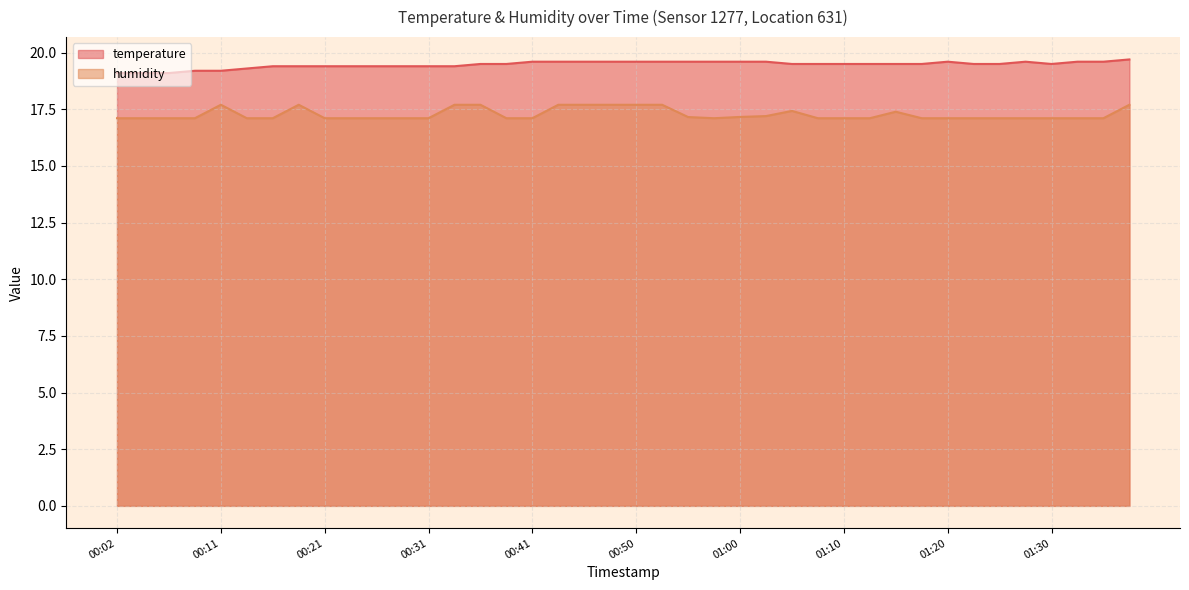

What is the difference between the temperature values at 00:26 and 01:08?

0.1